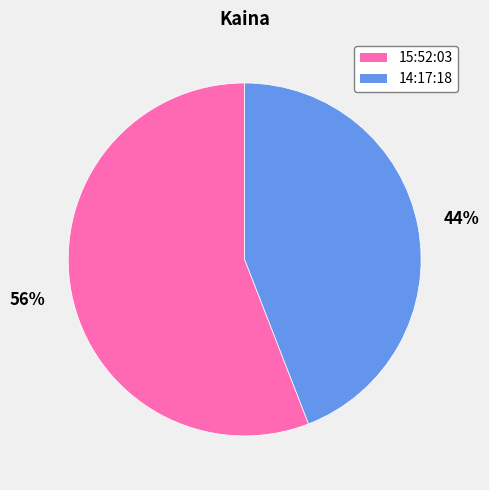

Combined, do 15:52:03 and 14:17:18 account for over 50%?

Yes